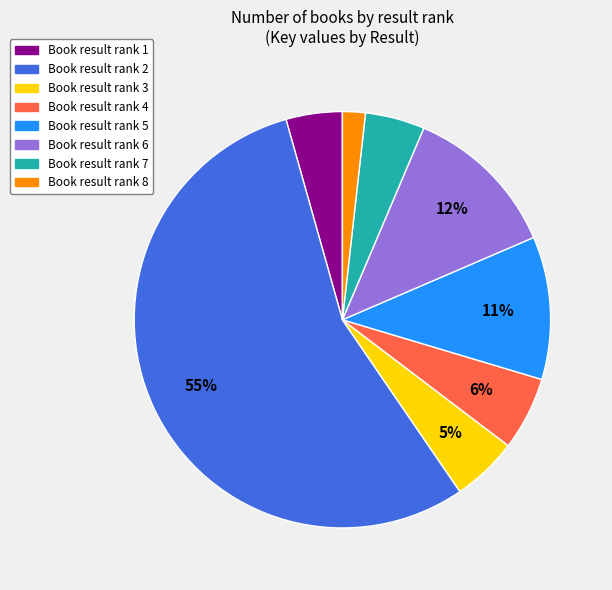

Is there any slice that represents more than half of the pie?

Yes